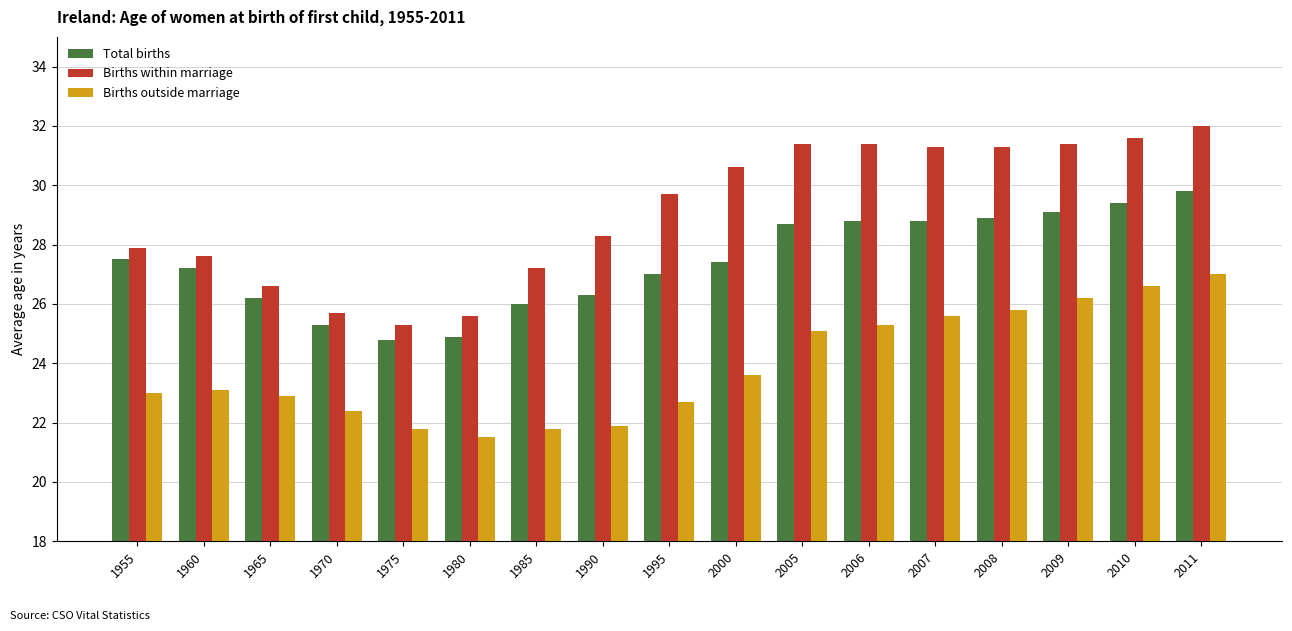

What are all the series names shown in the legend?

Total births, Births within marriage, Births outside marriage